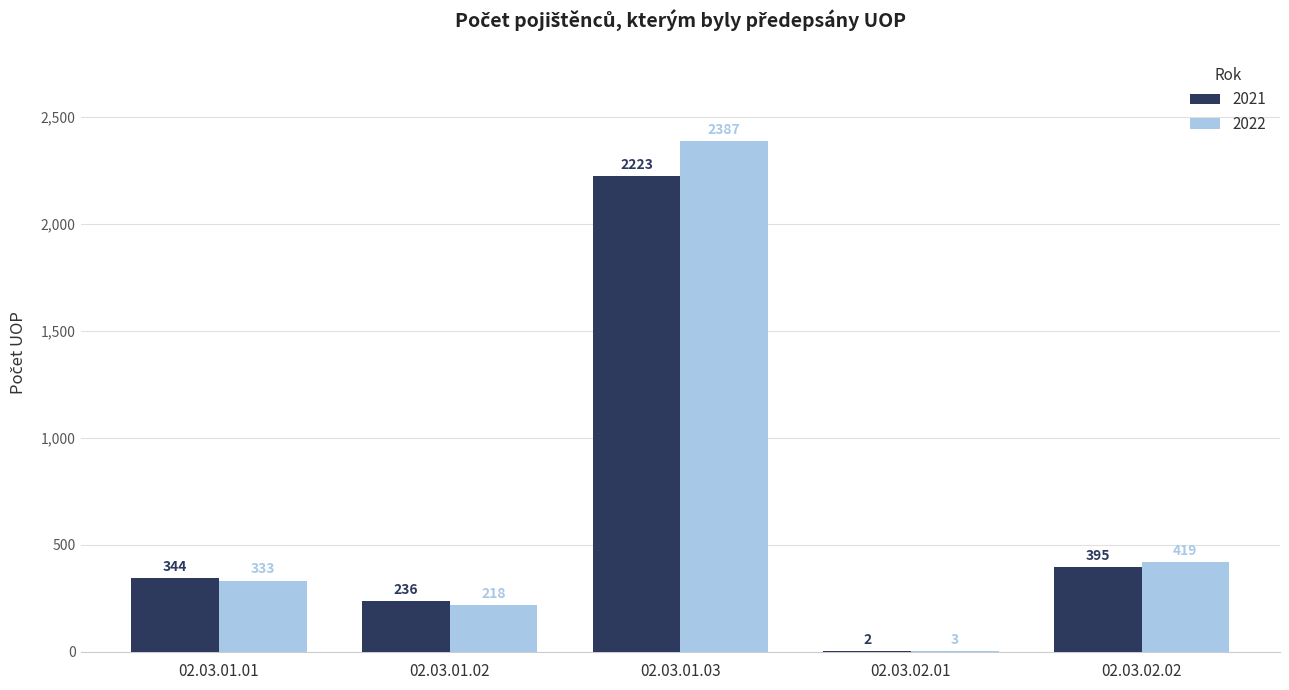

Reading right to left, transcribe all the data shown in this chart.

2021: 395	2	2223	236	344
2022: 419	3	2387	218	333